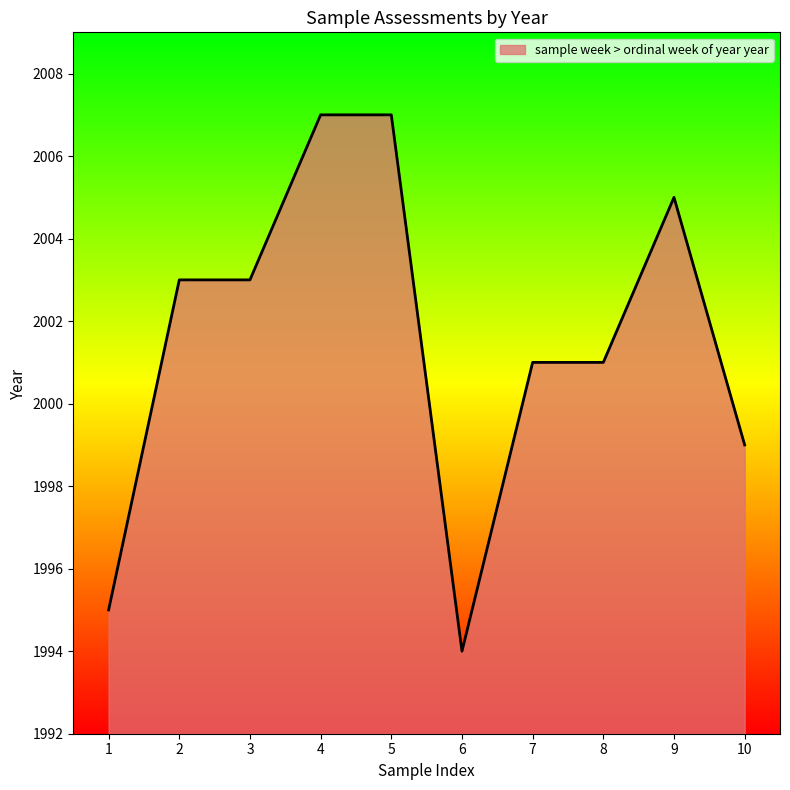

Read the value at 6, to the nearest 5.

1995